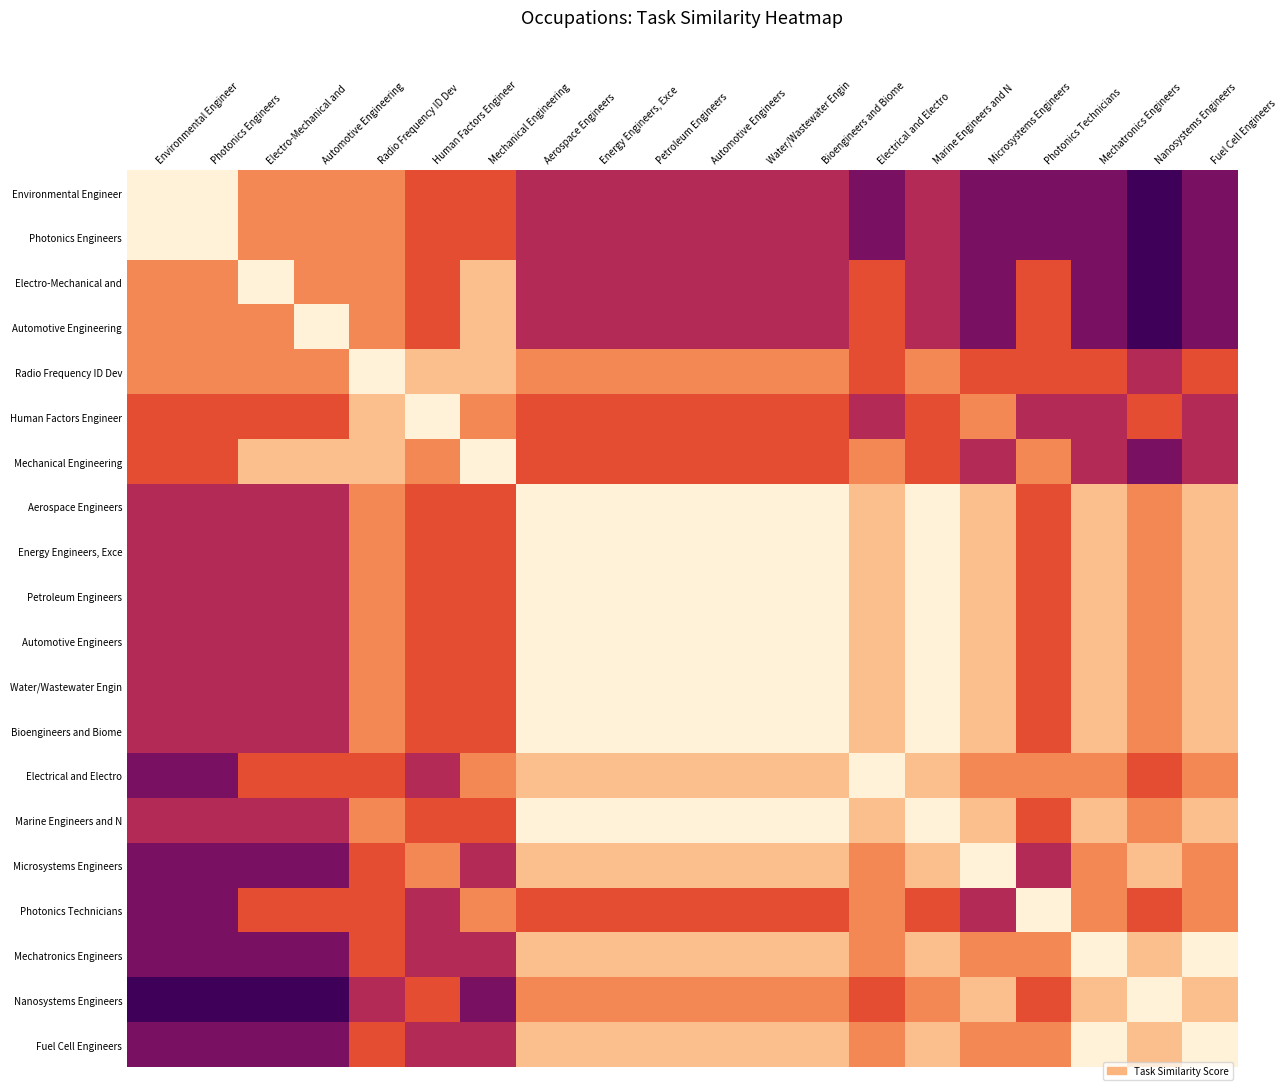

Which has a higher value, Photonics Engineers or Microsystems Engineers?

Photonics Engineers